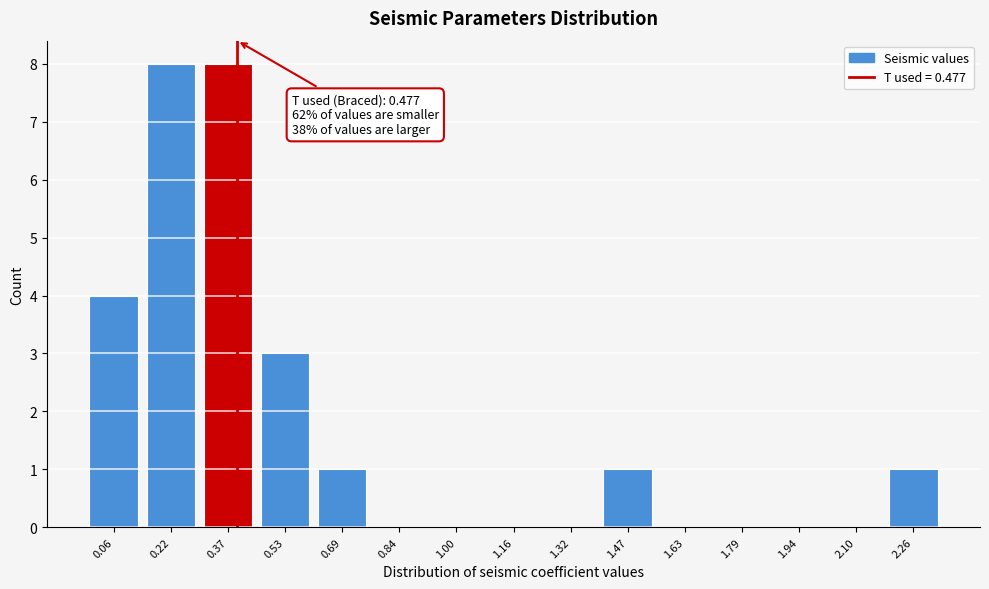

Reading left to right, list all the values displayed in this chart.

0.06=4	0.22=8	0.37=8	0.53=3	0.69=1	0.84=0	1.00=0	1.16=0	1.32=0	1.47=1	1.63=0	1.79=0	1.94=0	2.10=0	2.26=1